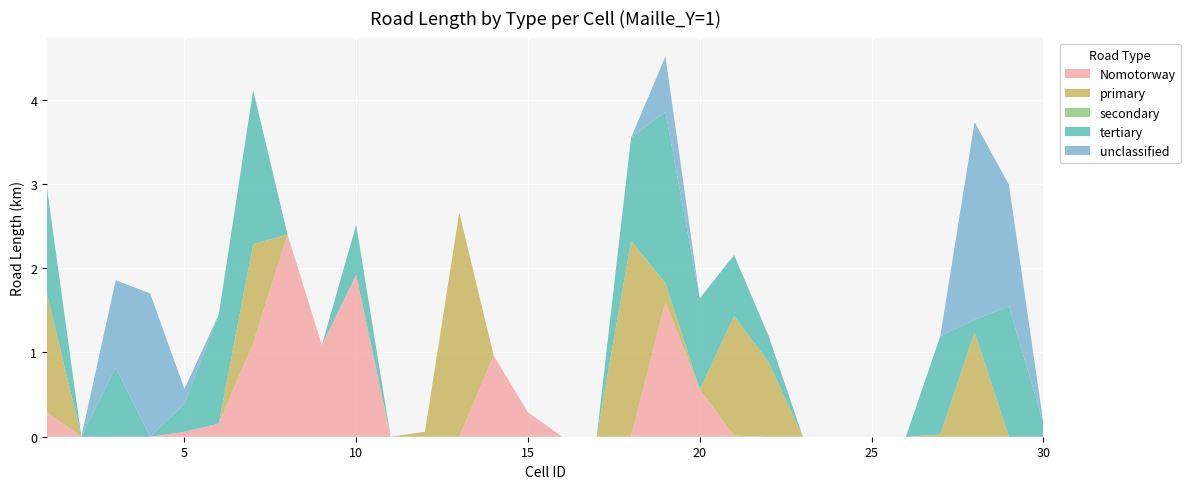

Reading right to left, what are all the values shown in this chart?

Nomotorway: 30=0.0	29=0.0	28=0.0	27=0.0	26=0.0	25=0.0	24=0.0	23=0.0	22=0.0	21=0.0	20=0.6	19=1.6	18=0.0	17=0.0	16=0.0	15=0.3	14=1.0	13=0.0	12=0.0	11=0.0	10=1.9	9=1.1	8=2.4	7=1.1	6=0.2	5=0.1	4=0.0	3=0.0	2=0.0	1=0.3
primary: 30=0.0	29=0.0	28=1.2	27=0.0	26=0.0	25=0.0	24=0.0	23=0.0	22=0.9	21=1.4	20=0.0	19=0.2	18=2.3	17=0.0	16=0.0	15=0.0	14=0.0	13=2.7	12=0.1	11=0.0	10=0.0	9=0.0	8=0.0	7=1.2	6=0.0	5=0.0	4=0.0	3=0.0	2=0.0	1=1.4
secondary: 30=0.0	29=0.0	28=0.0	27=0.0	26=0.0	25=0.0	24=0.0	23=0.0	22=0.0	21=0.0	20=0.0	19=0.0	18=0.0	17=0.0	16=0.0	15=0.0	14=0.0	13=0.0	12=0.0	11=0.0	10=0.0	9=0.0	8=0.0	7=0.0	6=0.0	5=0.0	4=0.0	3=0.0	2=0.0	1=0.0
tertiary: 30=0.2	29=1.5	28=0.2	27=1.2	26=0.0	25=0.0	24=0.0	23=0.0	22=0.3	21=0.7	20=1.1	19=2.0	18=1.2	17=0.0	16=0.0	15=0.0	14=0.0	13=0.0	12=0.0	11=0.0	10=0.6	9=0.0	8=0.0	7=1.8	6=1.3	5=0.3	4=0.0	3=0.8	2=0.0	1=1.2
unclassified: 30=0.0	29=1.4	28=2.3	27=0.0	26=0.0	25=0.0	24=0.0	23=0.0	22=0.0	21=0.0	20=0.0	19=0.7	18=0.0	17=0.0	16=0.0	15=0.0	14=0.0	13=0.0	12=0.0	11=0.0	10=0.0	9=0.0	8=0.0	7=0.0	6=0.0	5=0.2	4=1.7	3=1.0	2=0.0	1=0.0